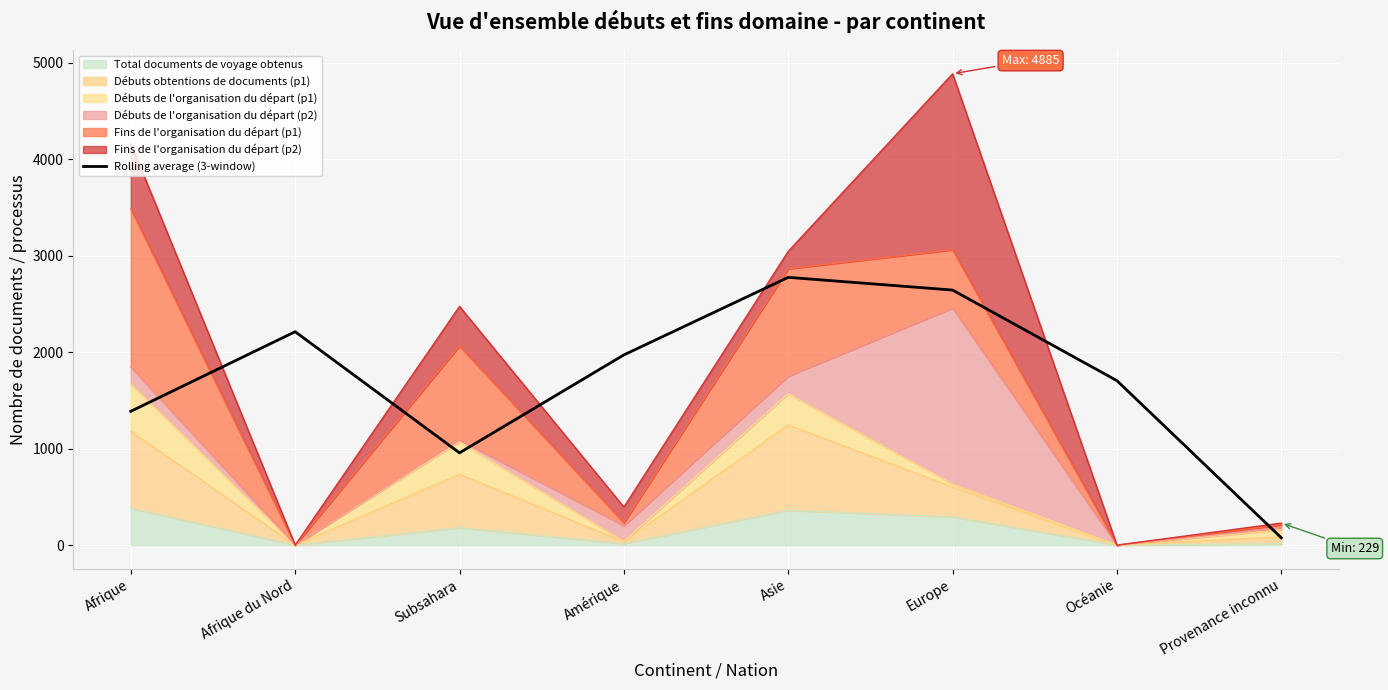

What is the label of the 6th point from the left?

Europe